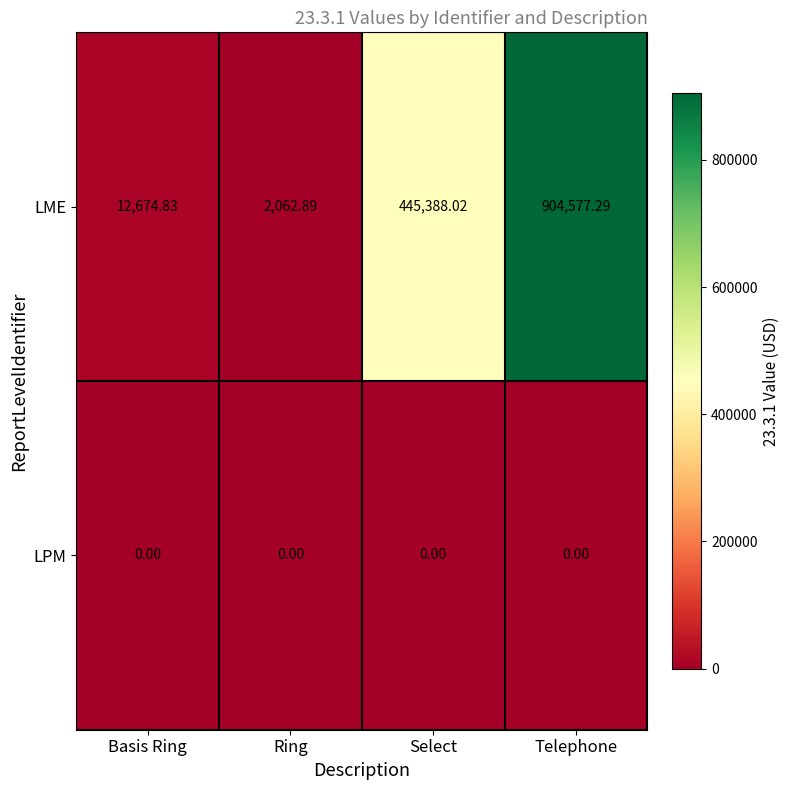

Which series has the widest spread of values?

LME